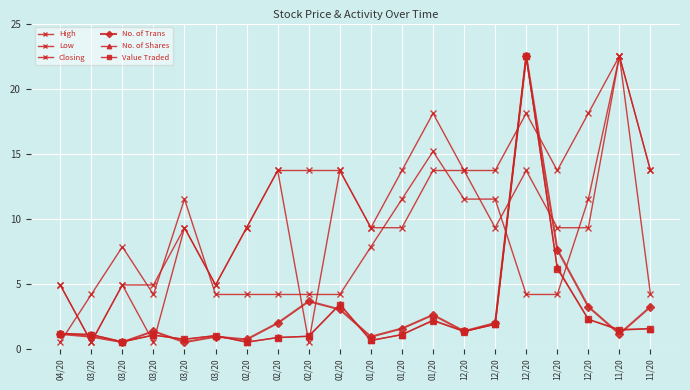

Where is the first local maximum for No. of Trans?

03/20